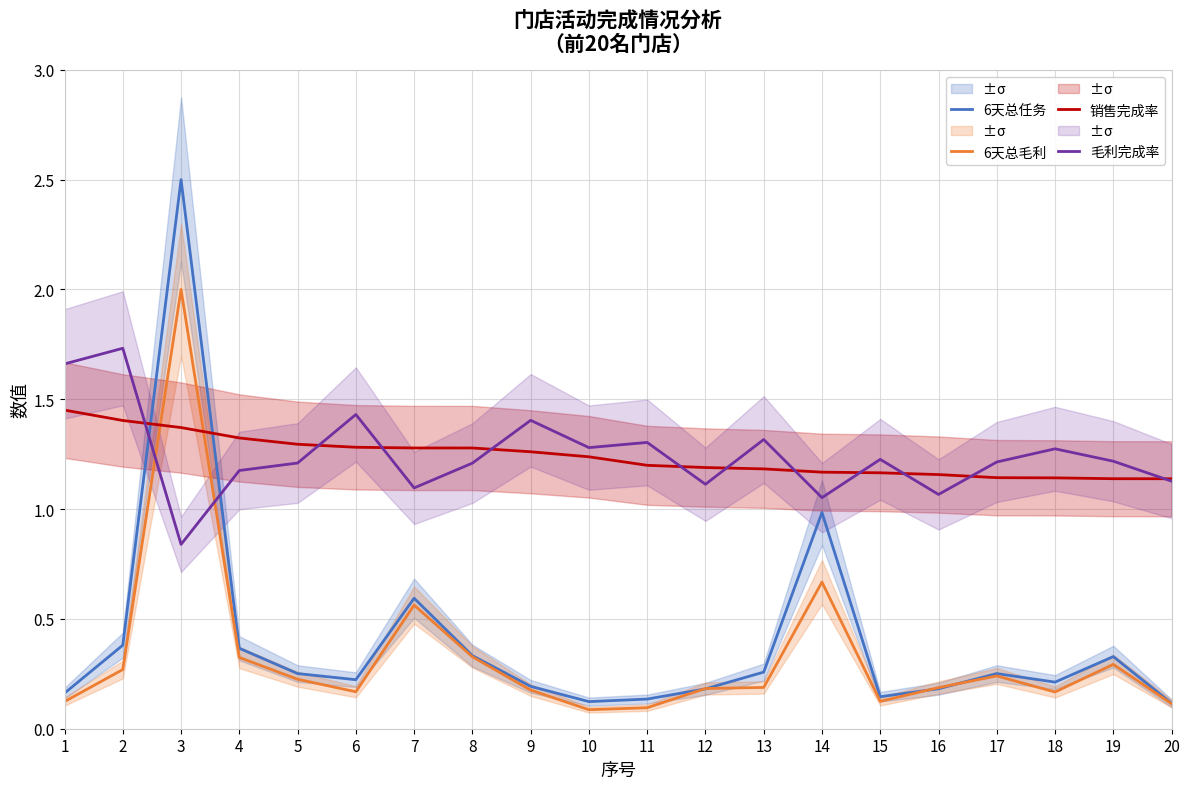

Reading right to left, what are all the values shown in this chart?

6天总任务: 20=0.1	19=0.3	18=0.2	17=0.3	16=0.2	15=0.1	14=1.0	13=0.3	12=0.2	11=0.1	10=0.1	9=0.2	8=0.3	7=0.6	6=0.2	5=0.3	4=0.4	3=2.5	2=0.4	1=0.2
6天总毛利: 20=0.1	19=0.3	18=0.2	17=0.2	16=0.2	15=0.1	14=0.7	13=0.2	12=0.2	11=0.1	10=0.1	9=0.2	8=0.3	7=0.6	6=0.2	5=0.2	4=0.3	3=2.0	2=0.3	1=0.1
销售完成率: 20=1.1	19=1.1	18=1.1	17=1.1	16=1.2	15=1.2	14=1.2	13=1.2	12=1.2	11=1.2	10=1.2	9=1.3	8=1.3	7=1.3	6=1.3	5=1.3	4=1.3	3=1.4	2=1.4	1=1.5
毛利完成率: 20=1.1	19=1.2	18=1.3	17=1.2	16=1.1	15=1.2	14=1.1	13=1.3	12=1.1	11=1.3	10=1.3	9=1.4	8=1.2	7=1.1	6=1.4	5=1.2	4=1.2	3=0.8	2=1.7	1=1.7